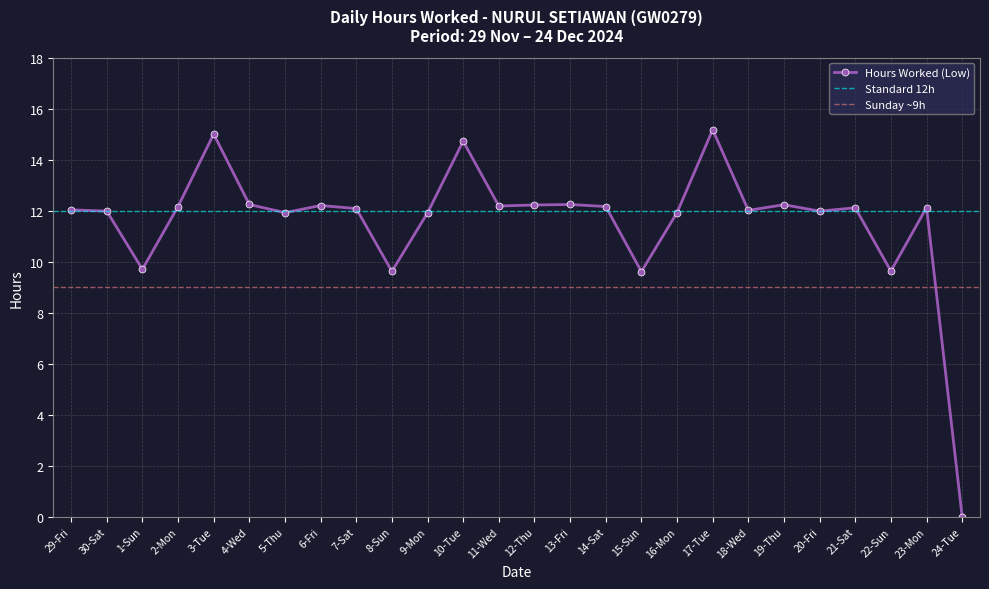

The value at 29-Fri is 7.2. True or false?

False